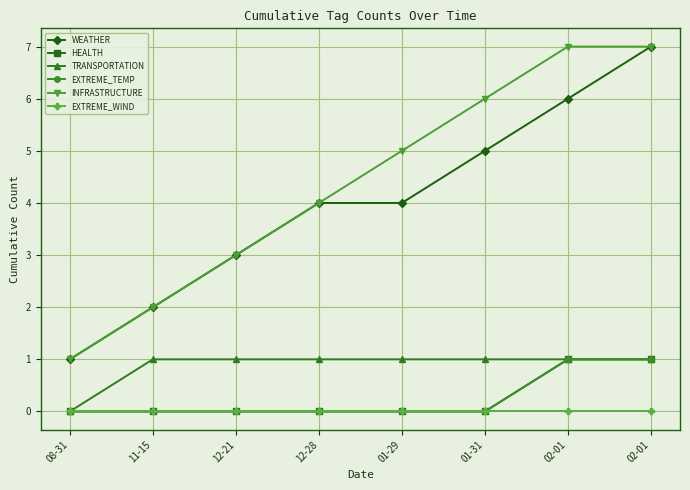

Rank the categories by INFRASTRUCTURE value from highest to lowest.

02-01, 02-01, 01-31, 01-29, 12-28, 12-21, 11-15, 08-31